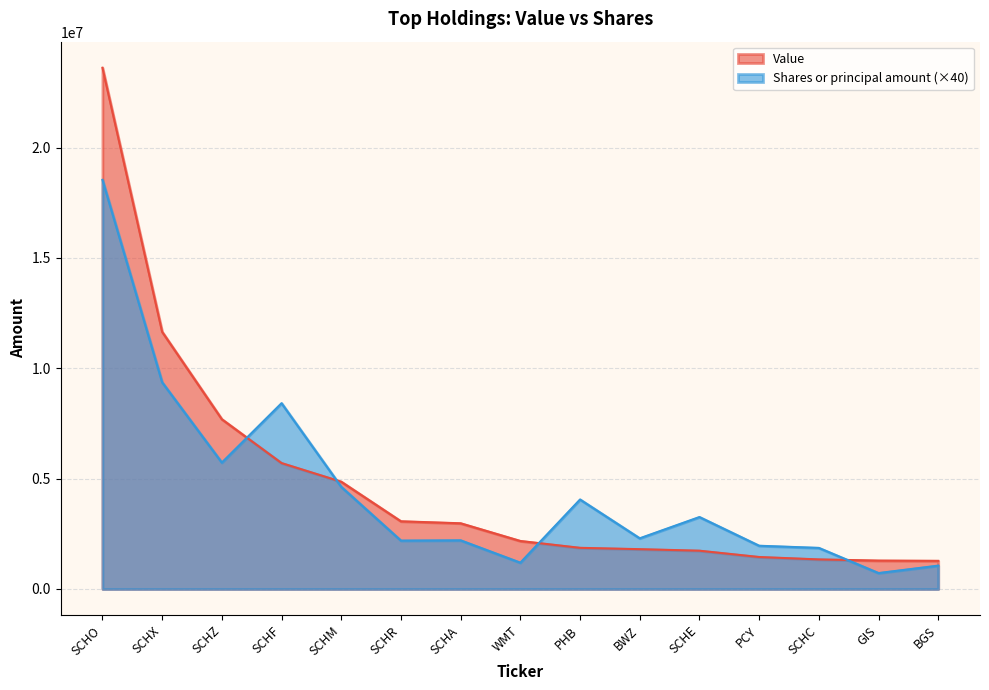

What is the total value across all series at SCHA?

5181080